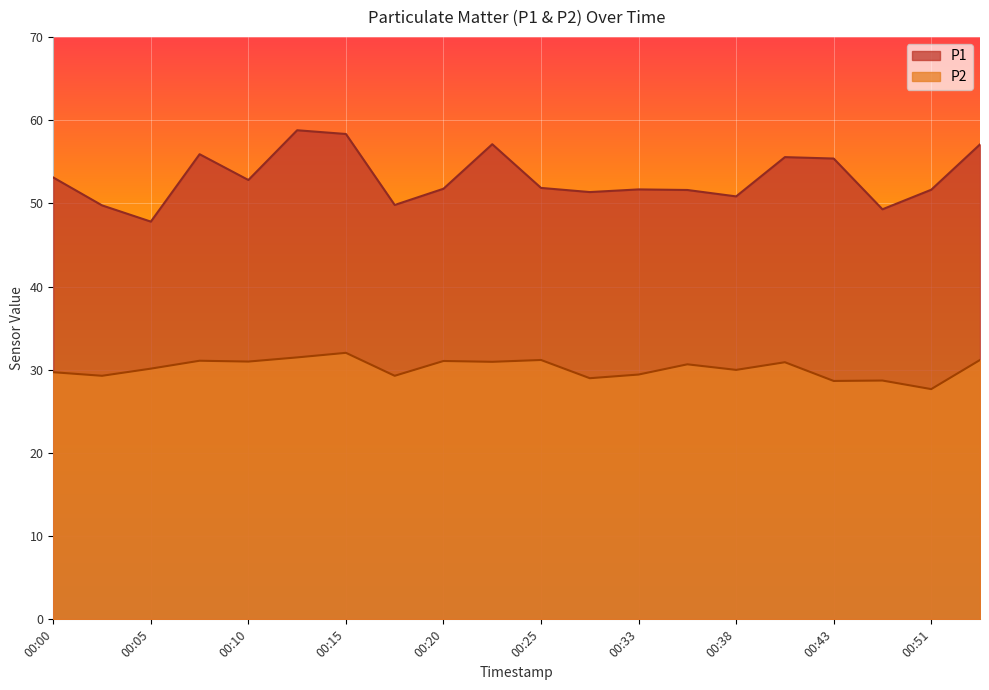

Where does the P1 series first go above 51?

00:00